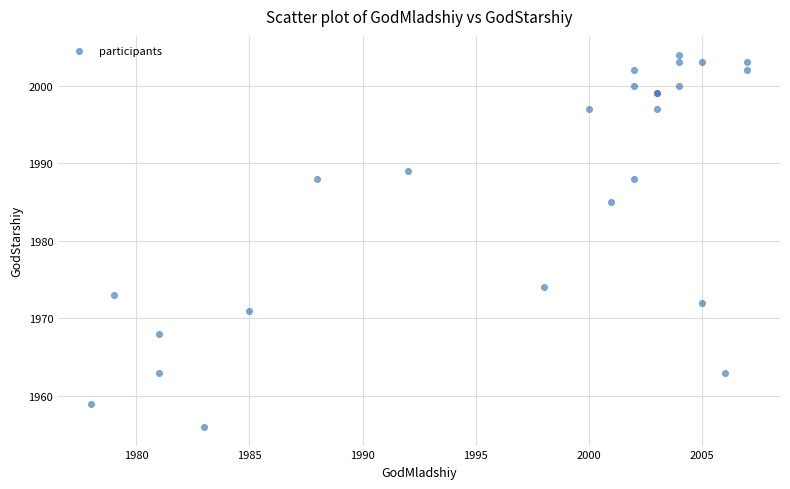

What Y value in the scatter plot is closest to 1980?

1985